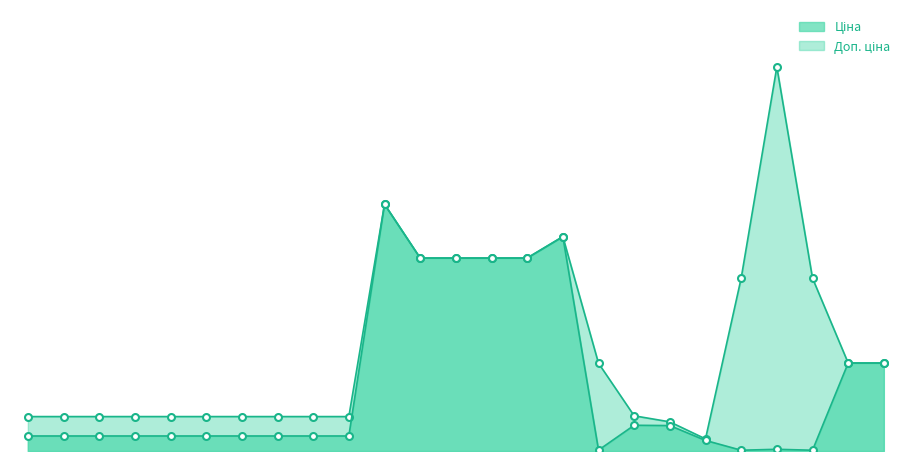

Is the value of Доп. ціна at 284032208 greater than the value of Ціна at 284032201?

Yes